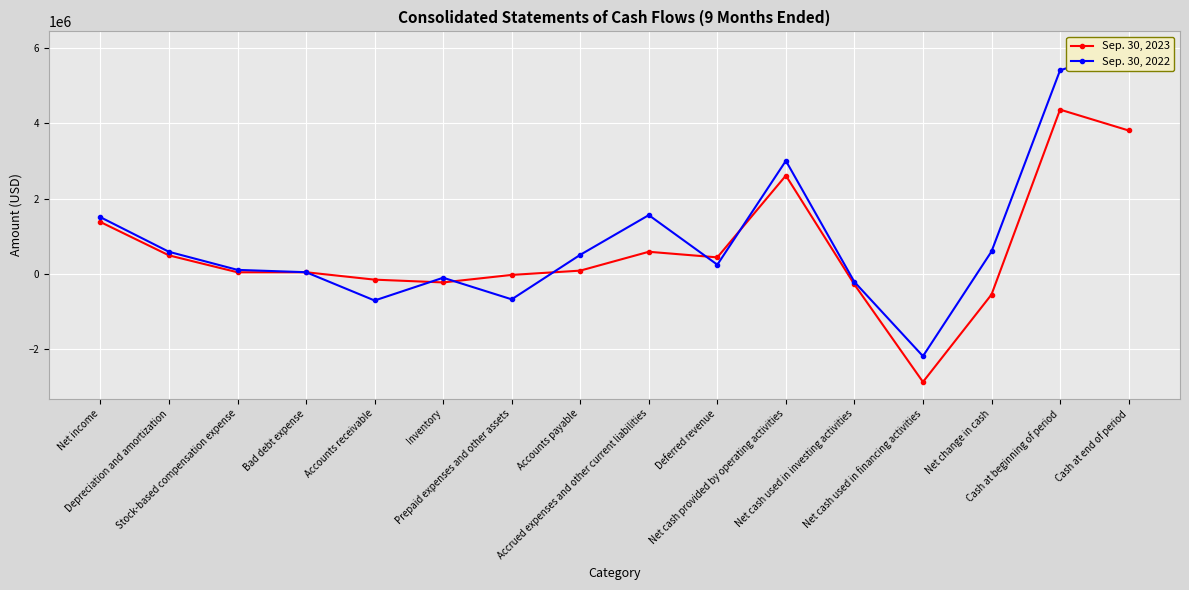

The Sep. 30, 2023 series shows -56437 at Prepaid expenses and other assets. True or false?

False